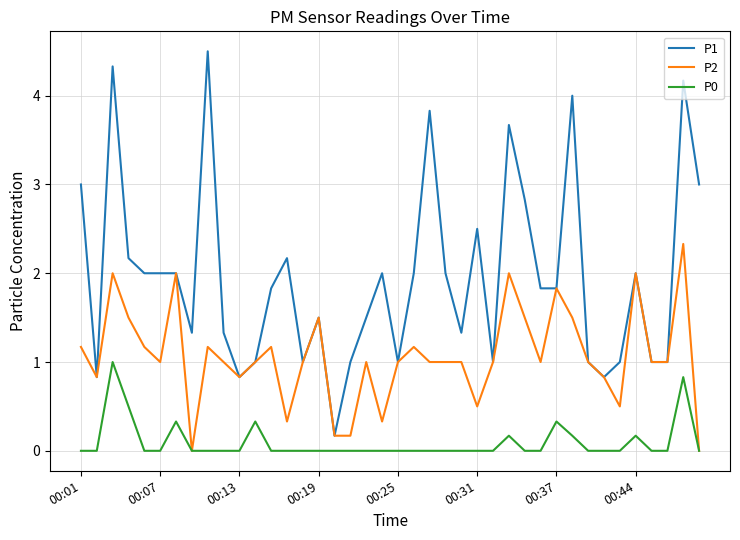

True or false: P0 and P1 cross at least once.

False